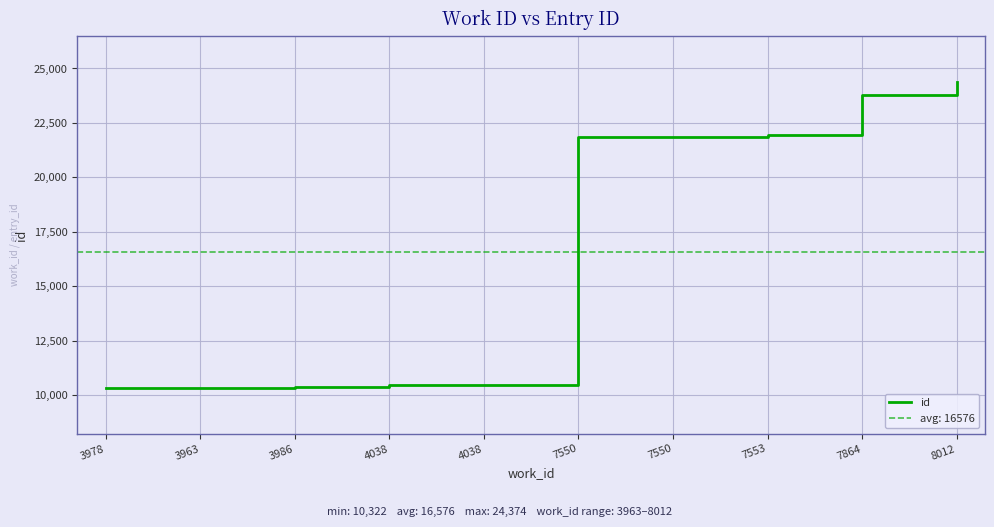

What is the change in value from 7553 to 7864?

+1832